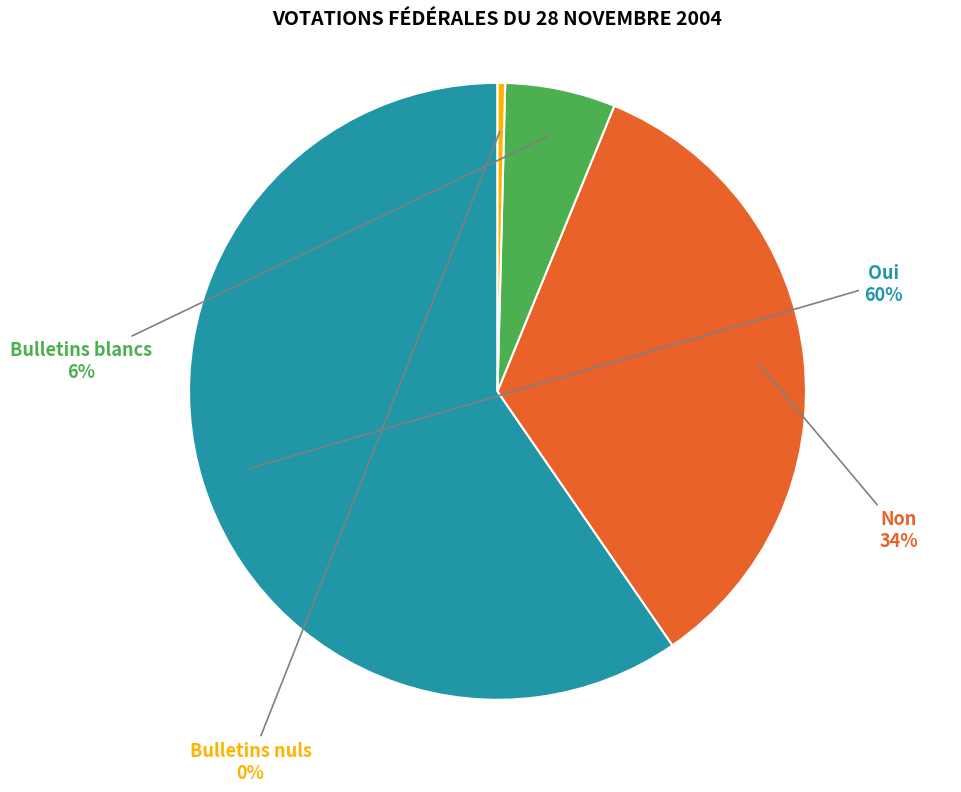

Between Oui and Non, which is larger?

Oui